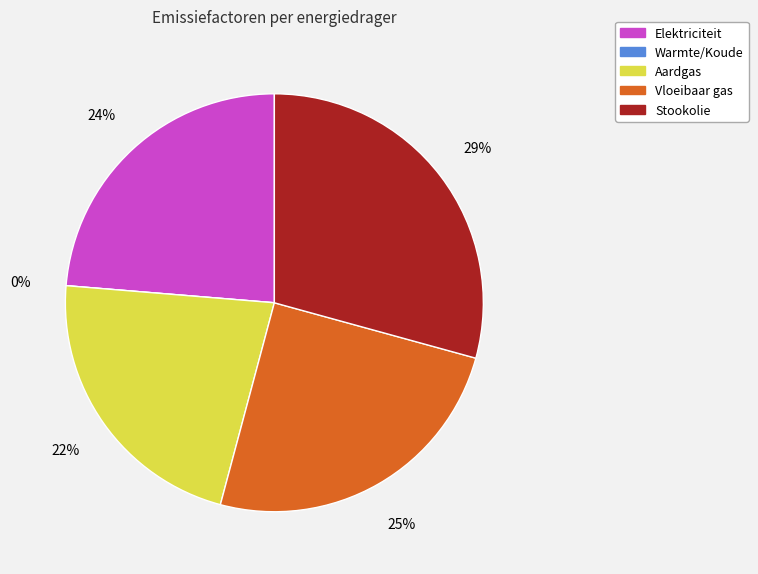

Count the number of slices in the pie.

5